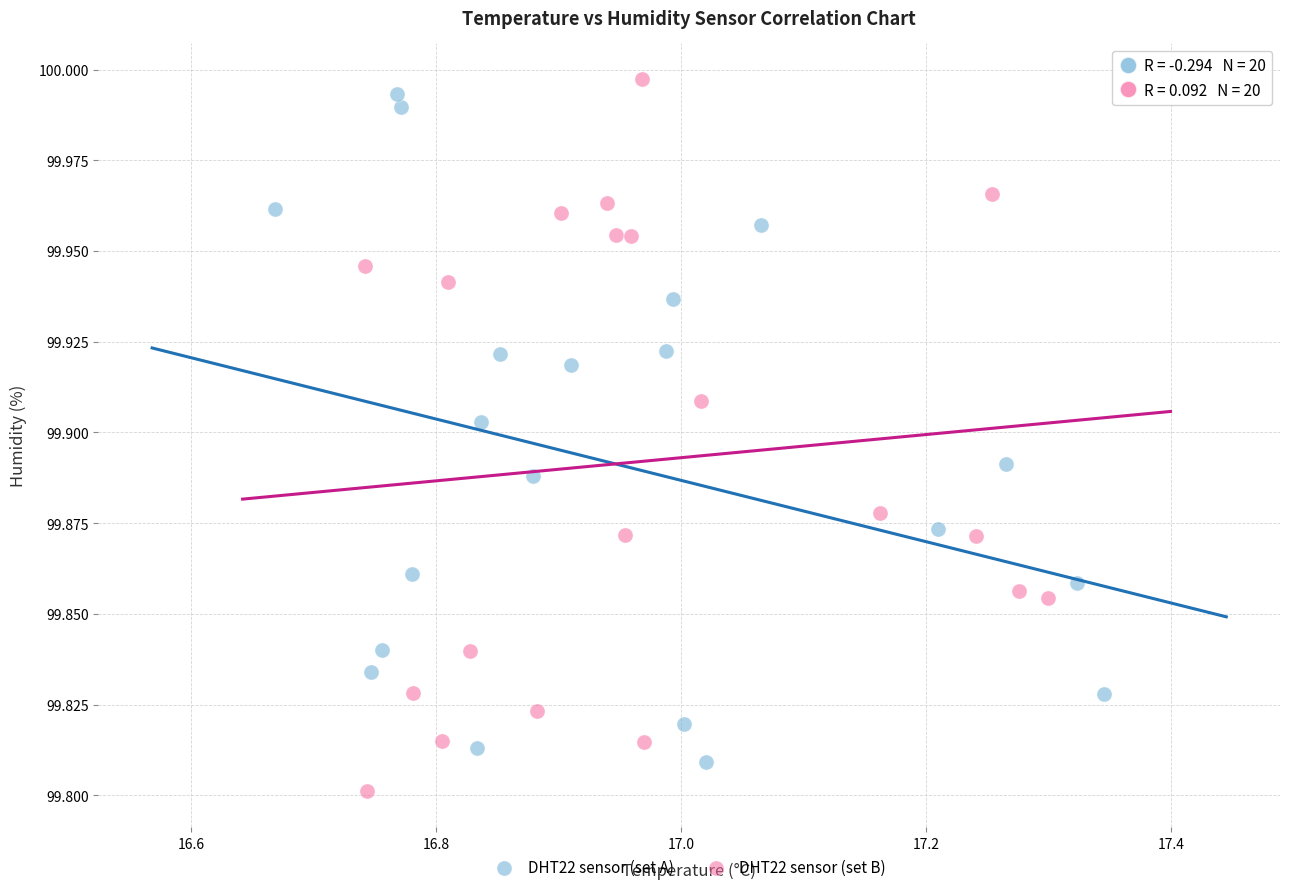

Which series contains the highest Y value?

DHT22 sensor (set B)